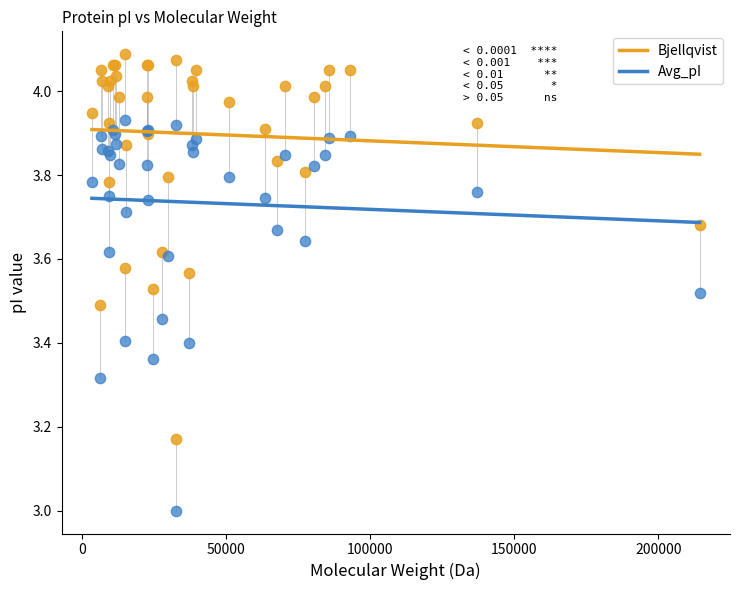

Which series has the widest spread of Y values?

Avg_pI